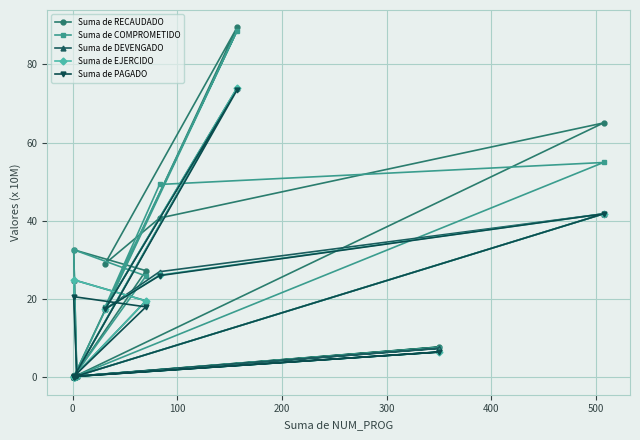

Does the chart have visible grid lines?

Yes